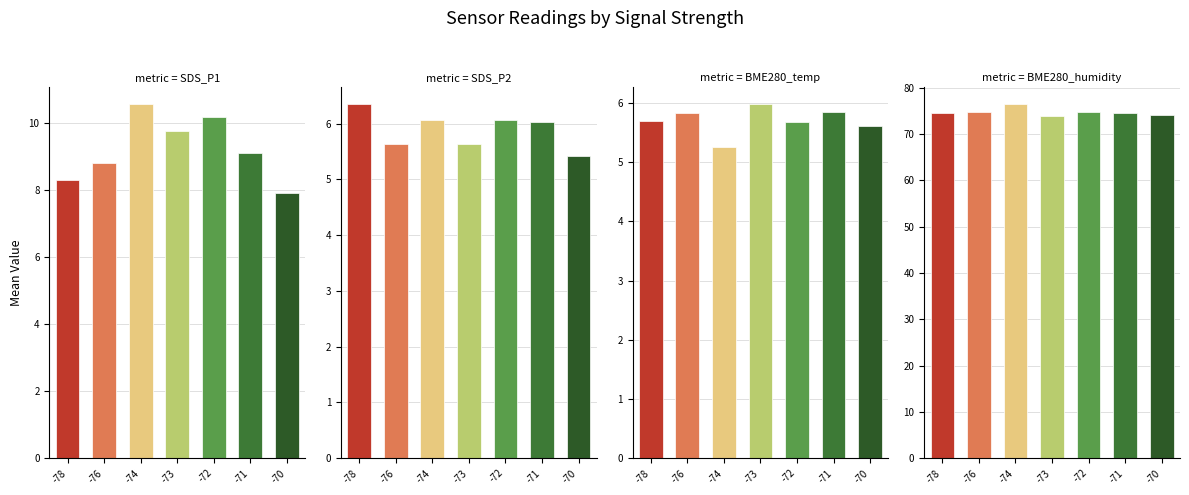

At how many categories does at least one series exceed 34?

7